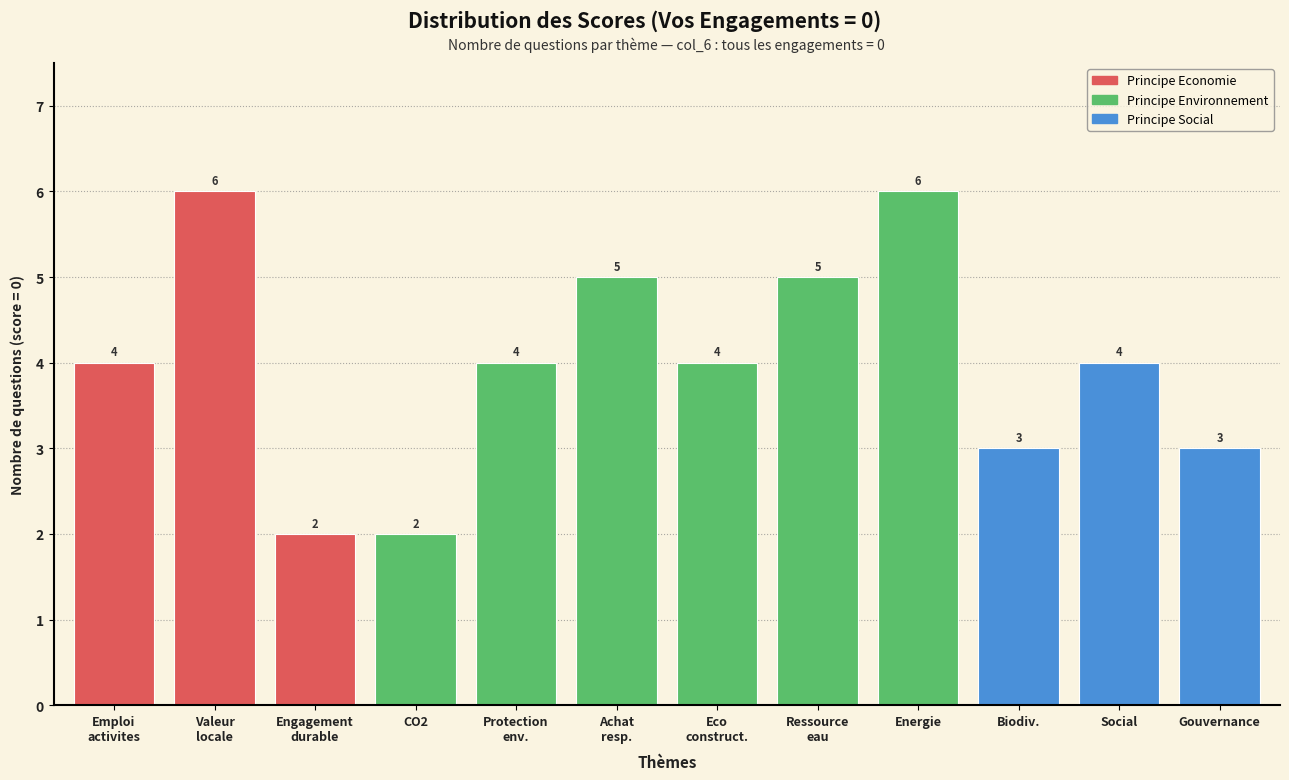

Reading left to right, extract all data points from this chart.

4	6	2	2	4	5	4	5	6	3	4	3